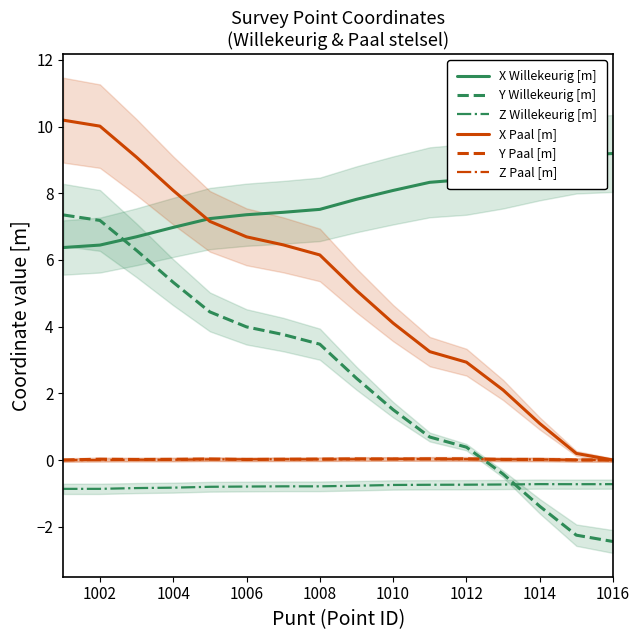

True or false: Y Willekeurig [m] has a value of 0.4 at 1010.

False